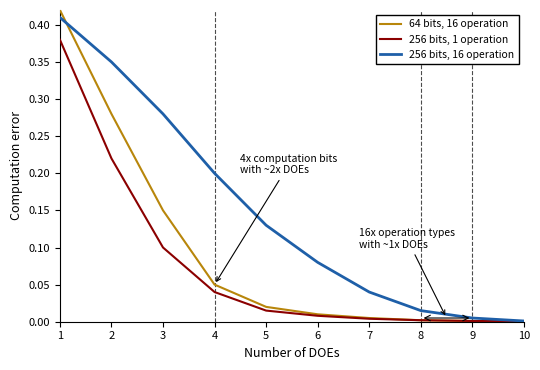

What are all the series names shown in the legend?

64 bits, 16 operation, 256 bits, 1 operation, 256 bits, 16 operation